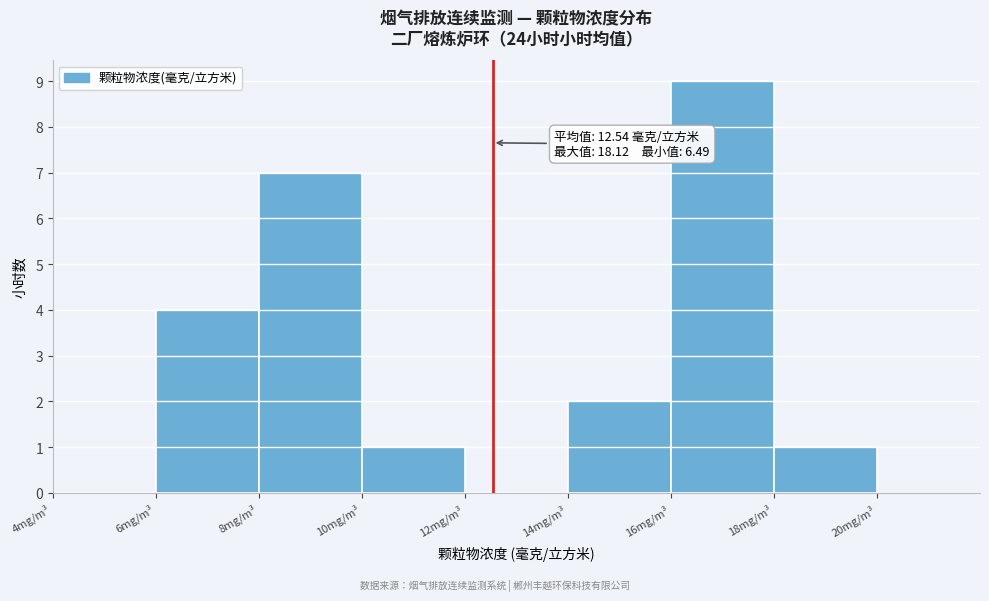

Which range on the x-axis has the tallest bar?

16 to 18